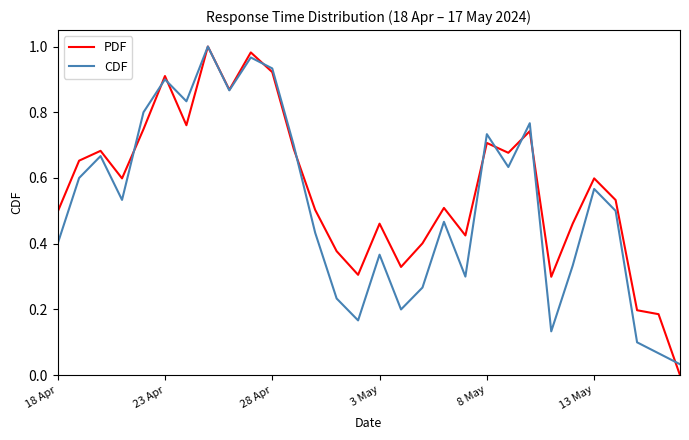

How many lines are shown in the chart?

2